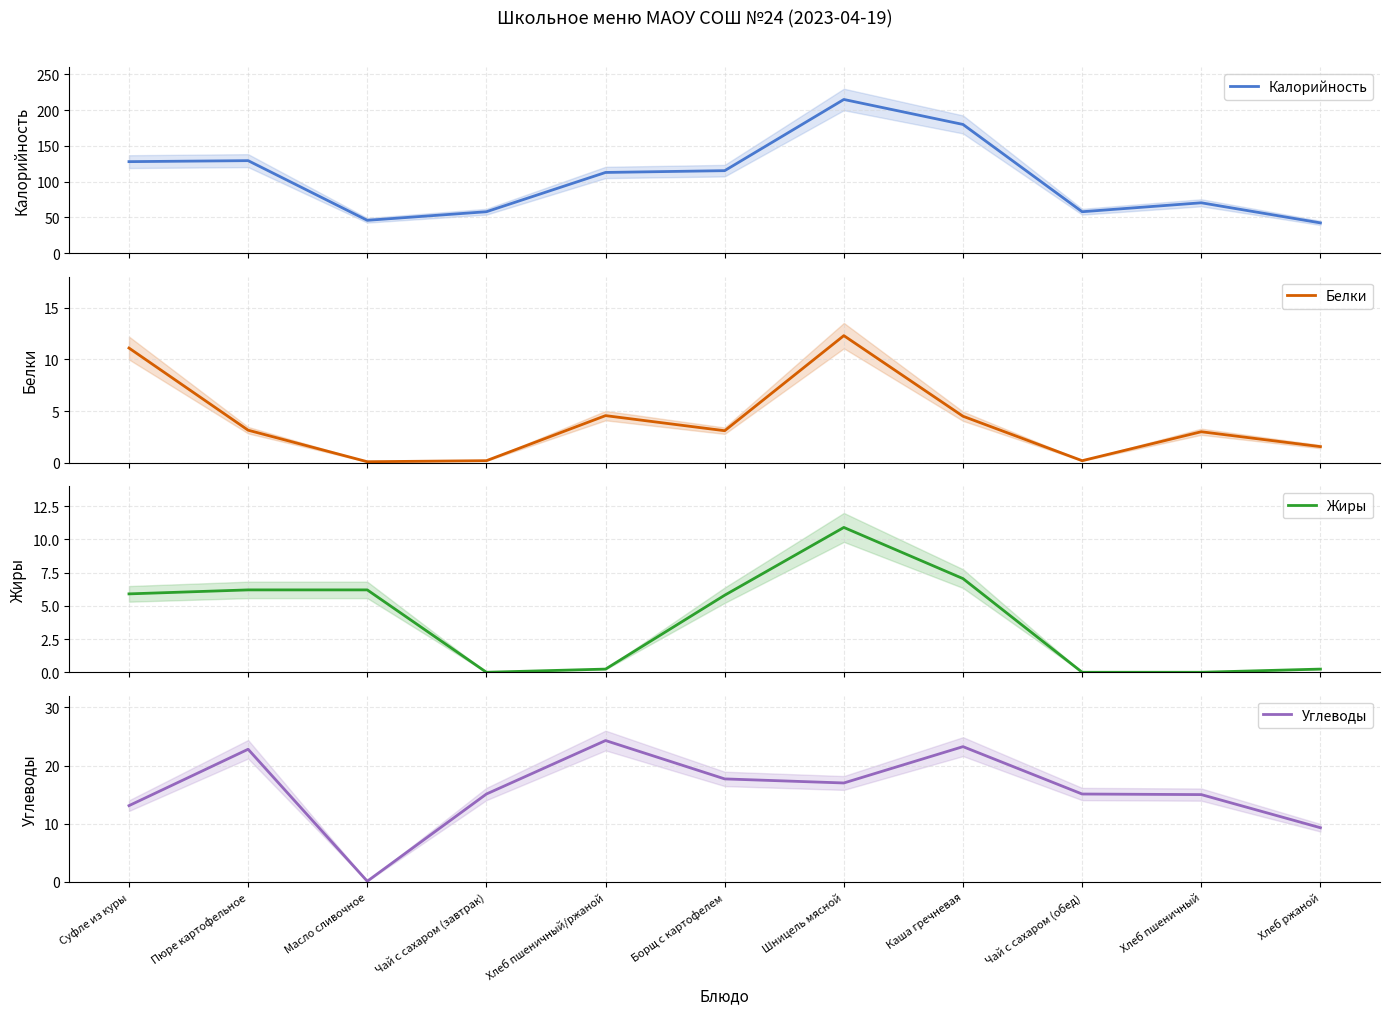

Reading right to left, extract all data points from this chart.

Калорийность: Хлеб ржаной=42.4	Хлеб пшеничный=70.5	Чай с сахаром (обед)=58.0	Каша гречневая=180.0	Шницель мясной=214.9	Борщ с картофелем=115.4	Хлеб пшеничный/ржаной=112.9	Чай с сахаром (завтрак)=58.0	Масло сливочное=46.0	Пюре картофельное=129.4	Суфле из куры=128.0
Белки: Хлеб ржаной=1.6	Хлеб пшеничный=3.0	Чай с сахаром (обед)=0.2	Каша гречневая=4.5	Шницель мясной=12.3	Борщ с картофелем=3.1	Хлеб пшеничный/ржаной=4.6	Чай с сахаром (завтрак)=0.2	Масло сливочное=0.1	Пюре картофельное=3.1	Суфле из куры=11.1
Жиры: Хлеб ржаной=0.2	Хлеб пшеничный=0.0	Чай с сахаром (обед)=0.0	Каша гречневая=7.0	Шницель мясной=10.9	Борщ с картофелем=5.8	Хлеб пшеничный/ржаной=0.2	Чай с сахаром (завтрак)=0.0	Масло сливочное=6.2	Пюре картофельное=6.2	Суфле из куры=5.9
Углеводы: Хлеб ржаной=9.3	Хлеб пшеничный=15.0	Чай с сахаром (обед)=15.1	Каша гречневая=23.2	Шницель мясной=17.0	Борщ с картофелем=17.7	Хлеб пшеничный/ржаной=24.3	Чай с сахаром (завтрак)=15.1	Масло сливочное=0.1	Пюре картофельное=22.8	Суфле из куры=13.1